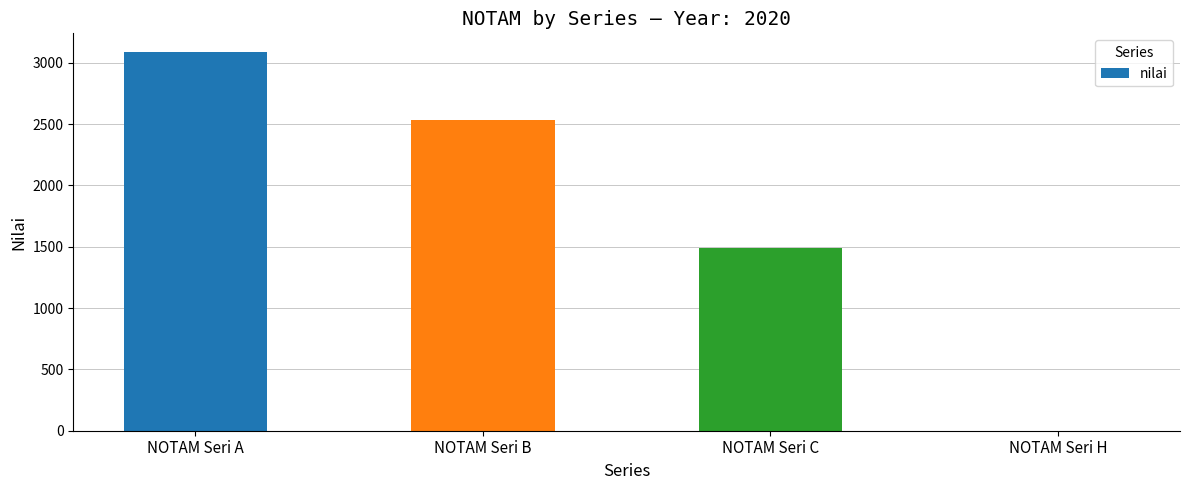

Count the values in the range 1492 to 3085.

3